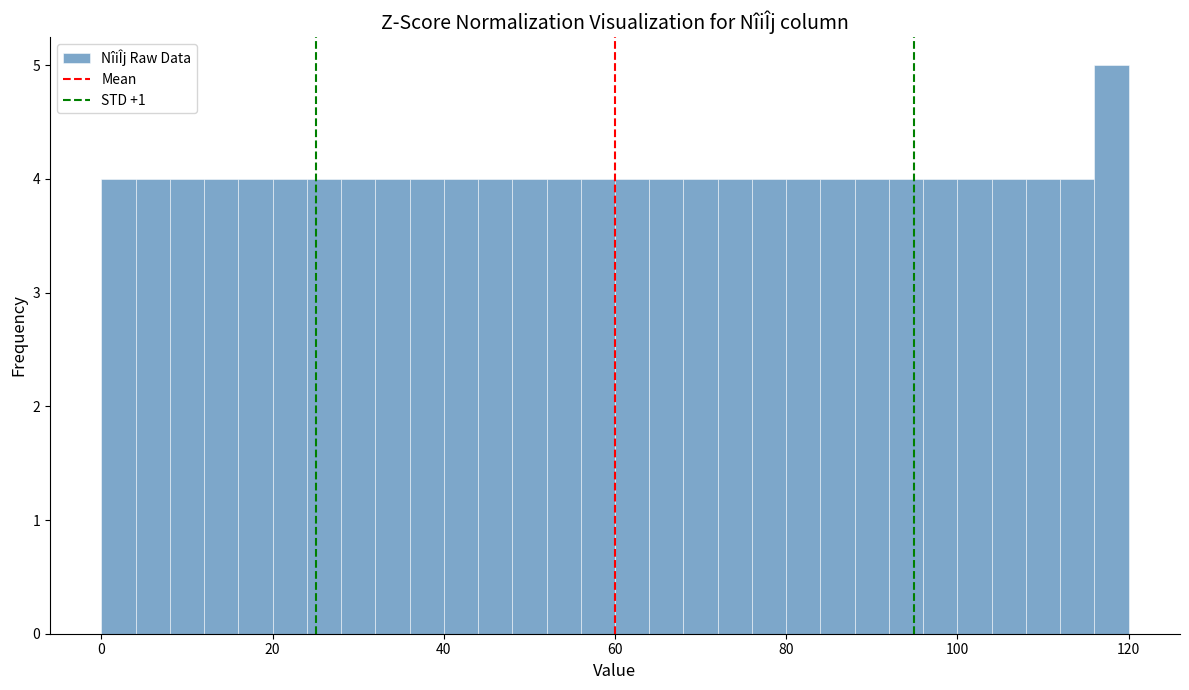

Around what value on the x-axis is the tallest bar? Give the approximate position of its centre, as read against the axis.

118